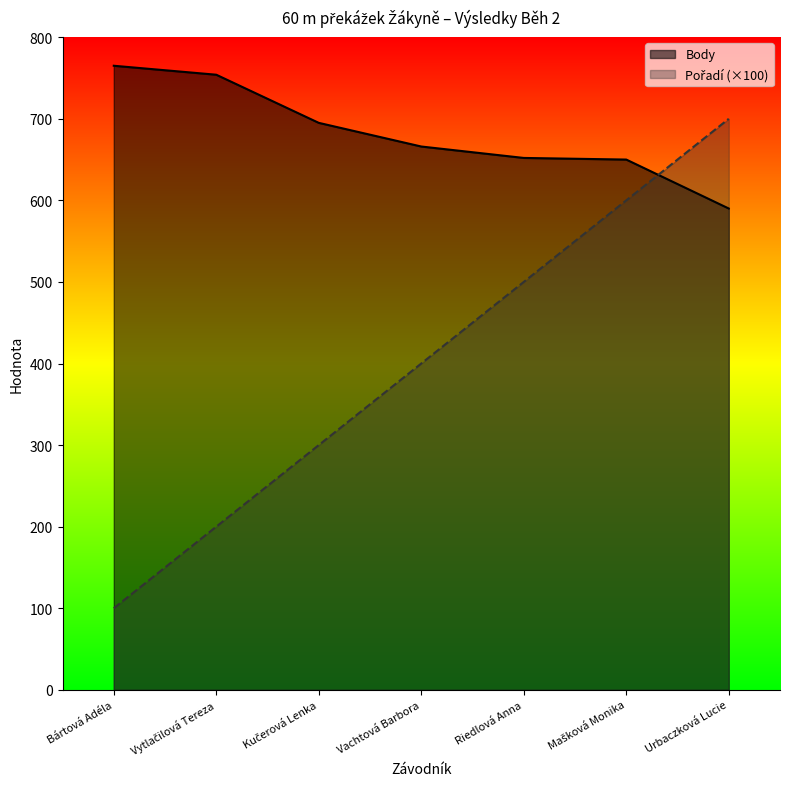

What is the label of the 3rd point from the left?

Kučerová Lenka